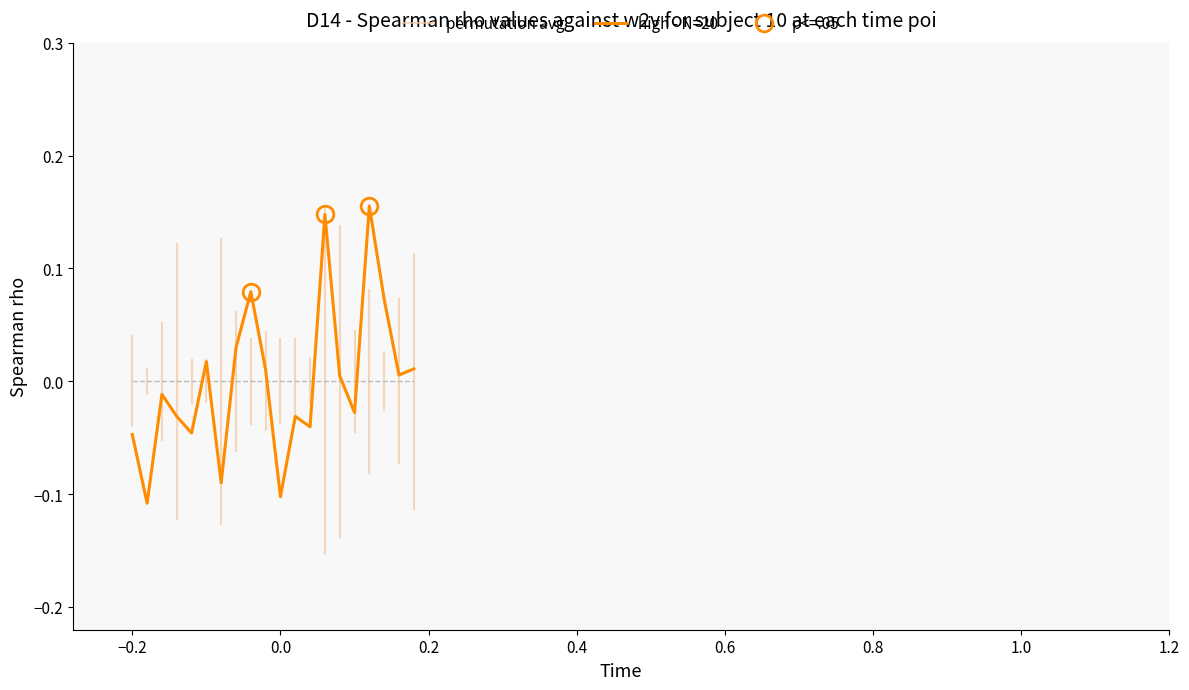

How many data points are less than 0?

10